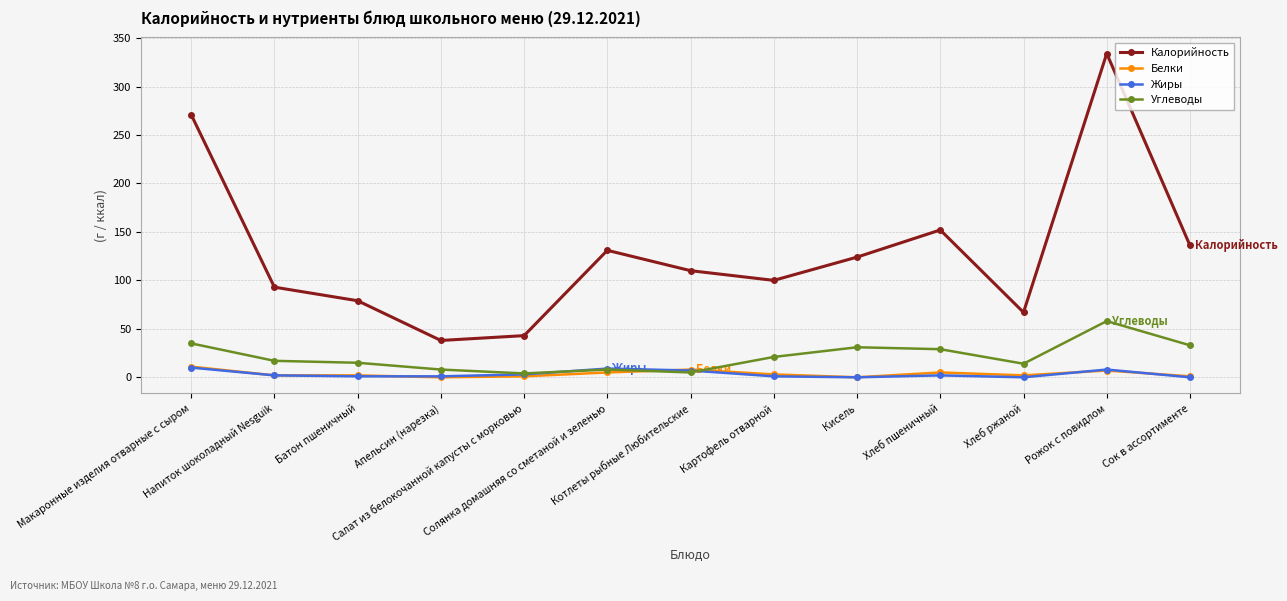

The Калорийность series shows 93 at Напиток шоколадный Nesguik. True or false?

True